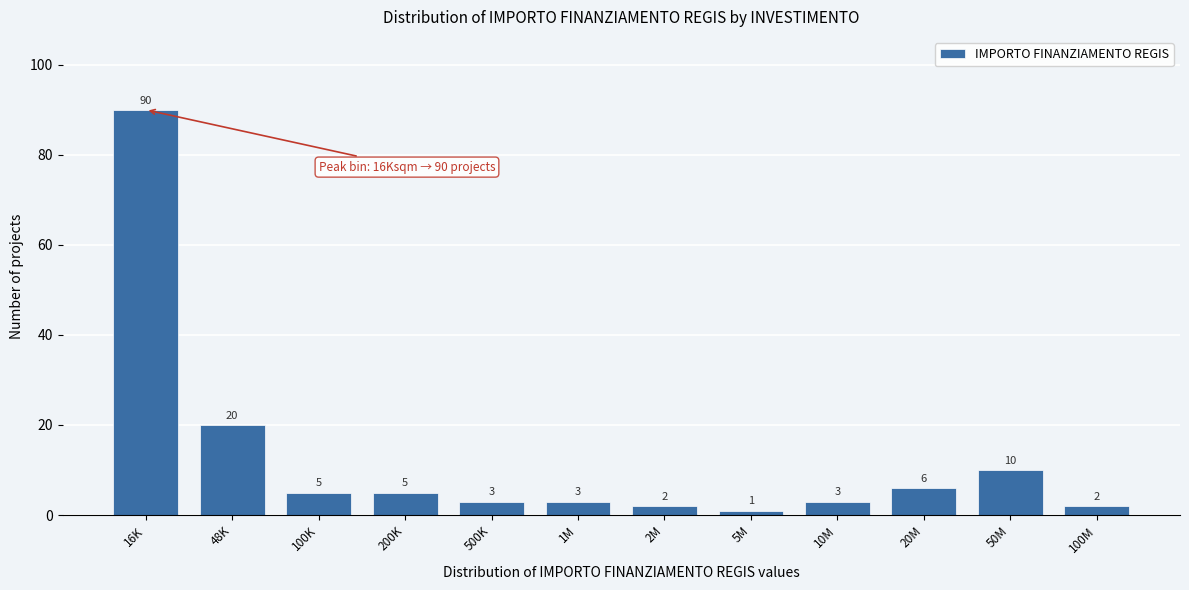

Reading left to right, what are all the values shown in this chart?

90	20	5	5	3	3	2	1	3	6	10	2